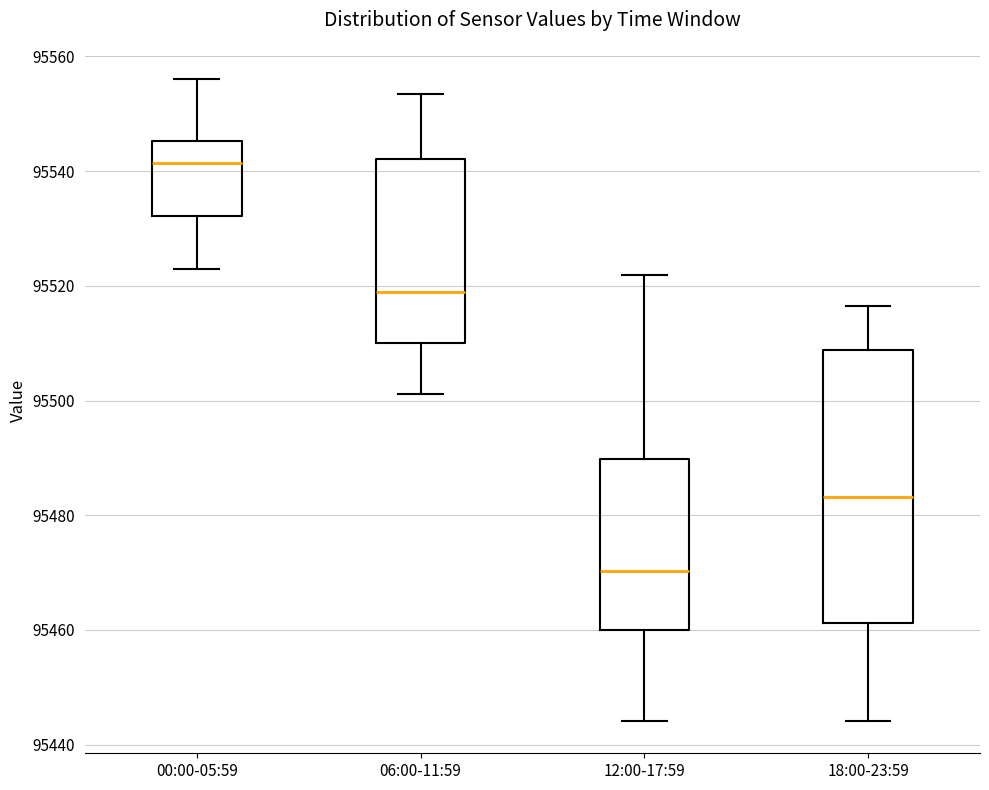

Where does the median line of the box for 00:00-05:59 sit on the y-axis? The values are not printed on the chart, so give them approximately, as read against the axis.

95542